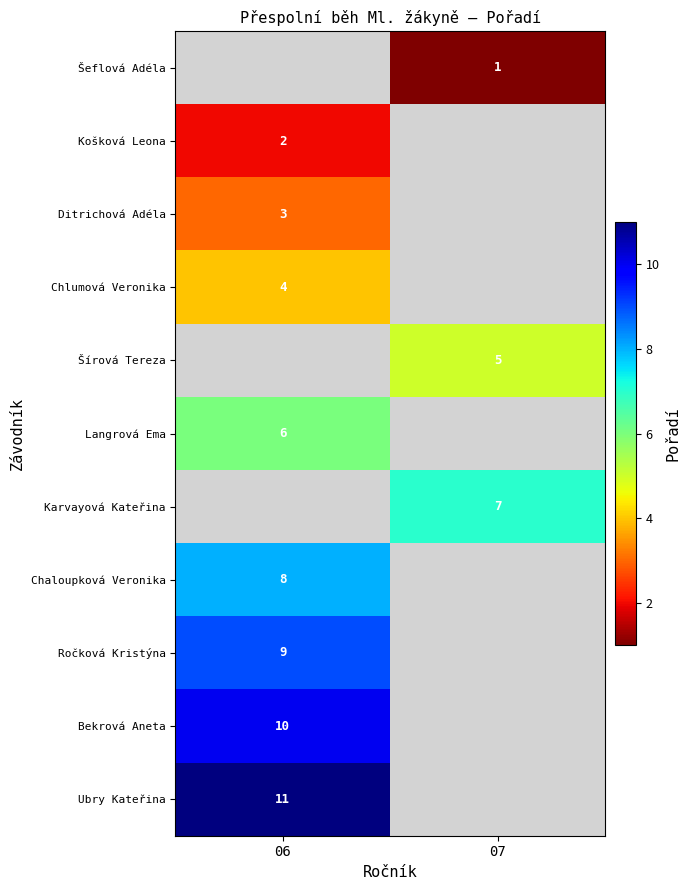

How many data points does each series have?

2